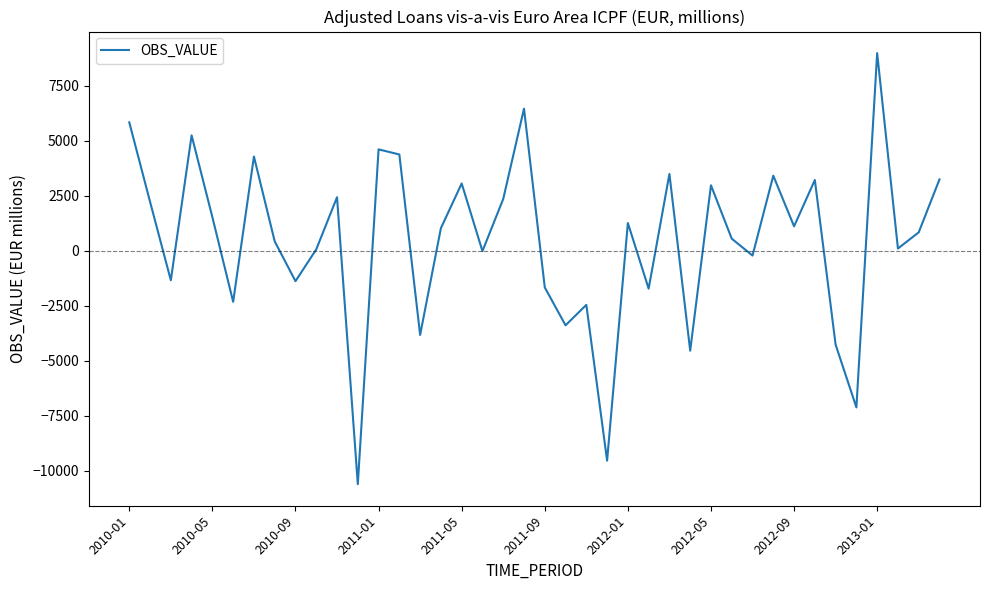

How many lines are shown in the chart?

1